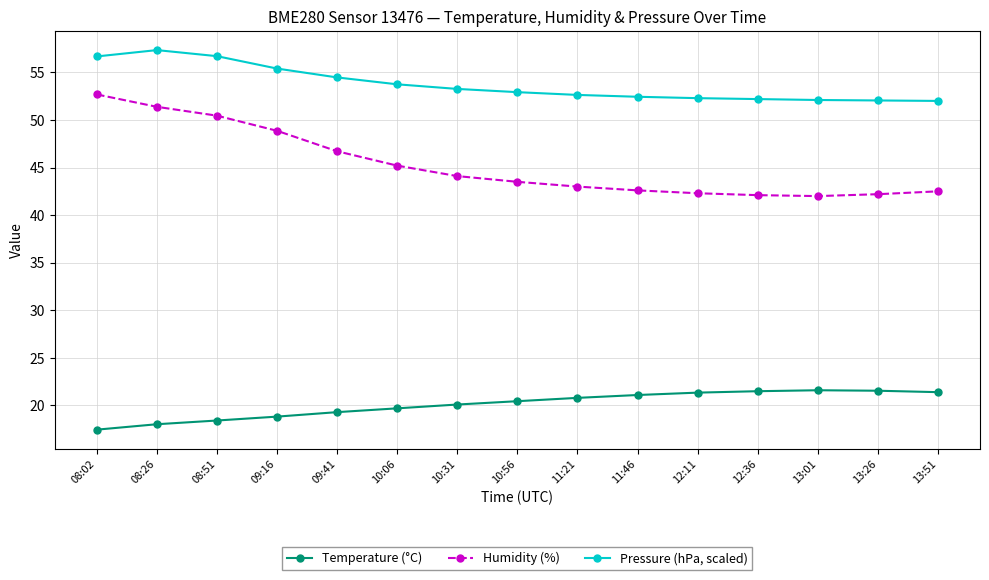

What is the value of the Temperature (°C) point at the 2nd from the left?

18.0